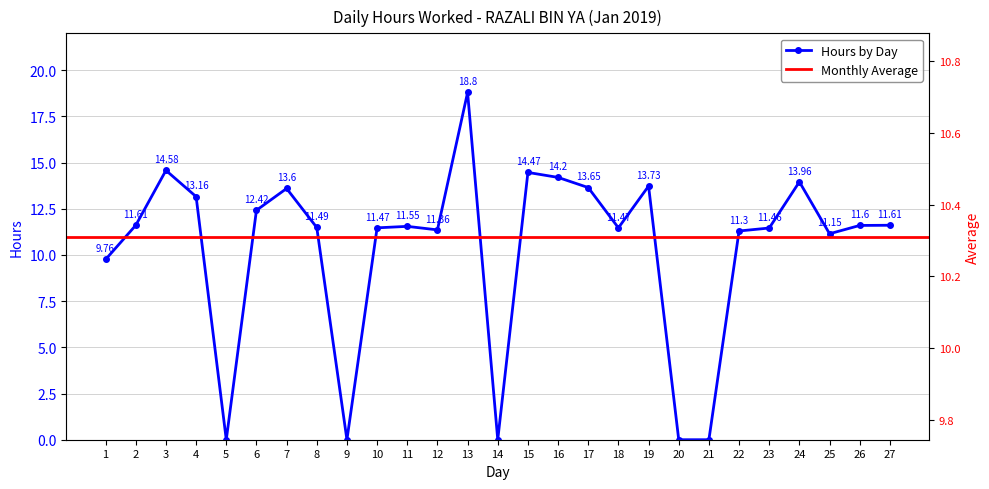

Count the number of values greater than 11.

21